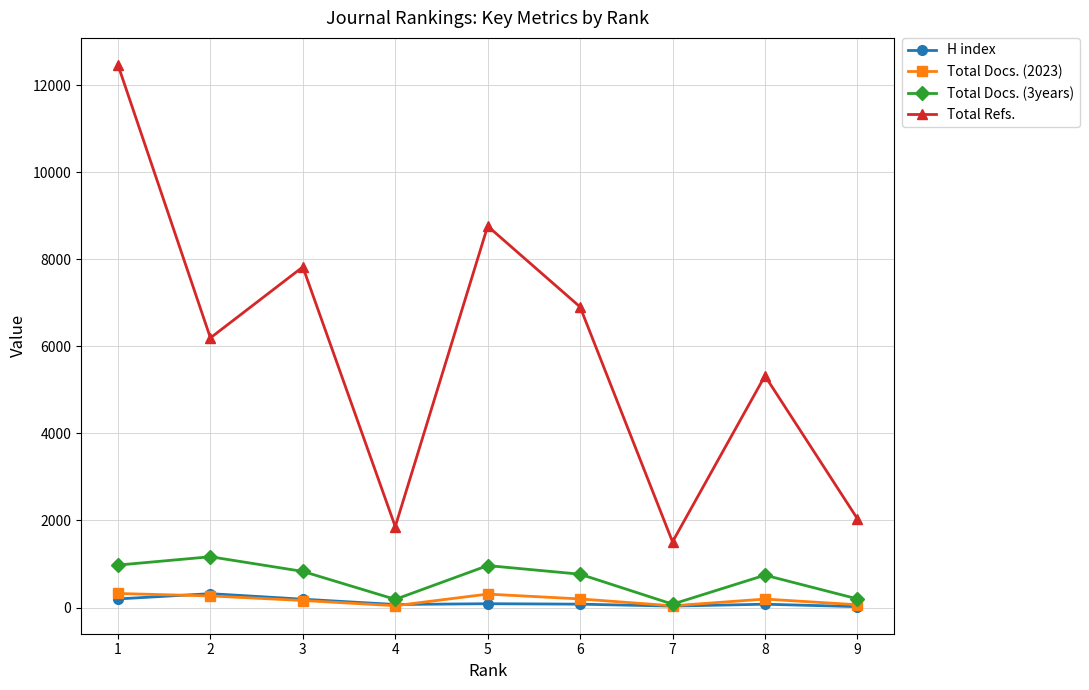

Between 6 and 9, which series saw the biggest shift?

Total Refs.